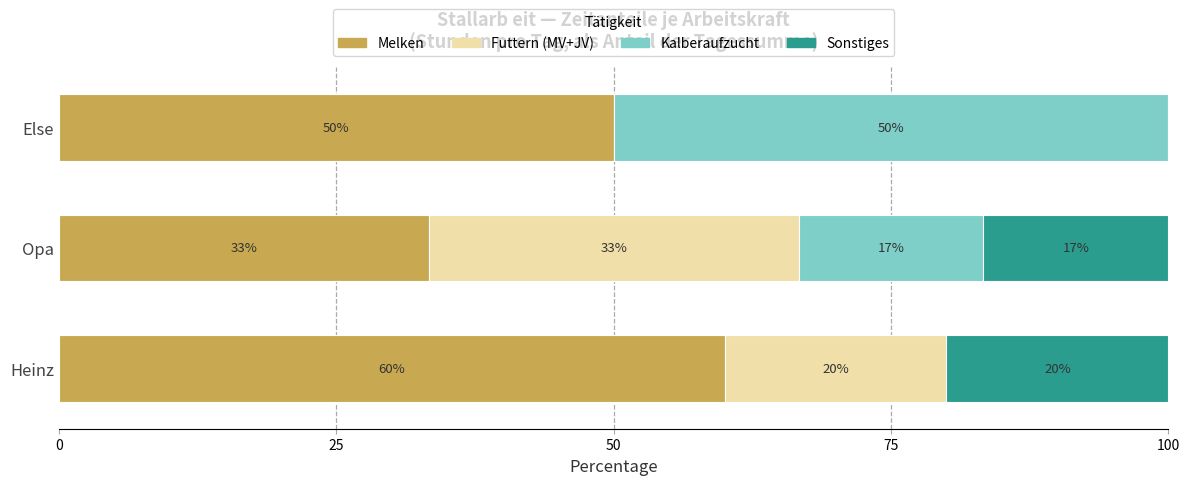

What is the total value across all series at Opa?

100.0